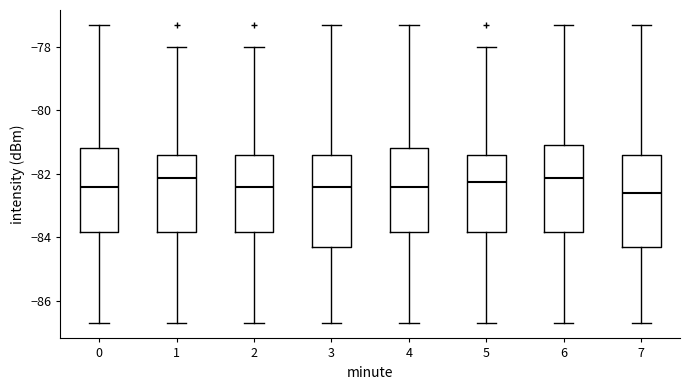

Reading left to right, read every box against the y-axis: the position of its median line, the range the box covers, and the ends of its whiskers. The values are not printed on the chart, so give them approximately, as read against the axis.

0: median -82.4, box -83.8 to -81.2, whiskers -86.8 to -77.4
1: median -82.2, box -83.8 to -81.4, whiskers -86.8 to -78.0
2: median -82.4, box -83.8 to -81.4, whiskers -86.8 to -78.0
3: median -82.4, box -84.2 to -81.4, whiskers -86.8 to -77.4
4: median -82.4, box -83.8 to -81.2, whiskers -86.8 to -77.4
5: median -82.2, box -83.8 to -81.4, whiskers -86.8 to -78.0
6: median -82.2, box -83.8 to -81.0, whiskers -86.8 to -77.4
7: median -82.6, box -84.2 to -81.4, whiskers -86.8 to -77.4